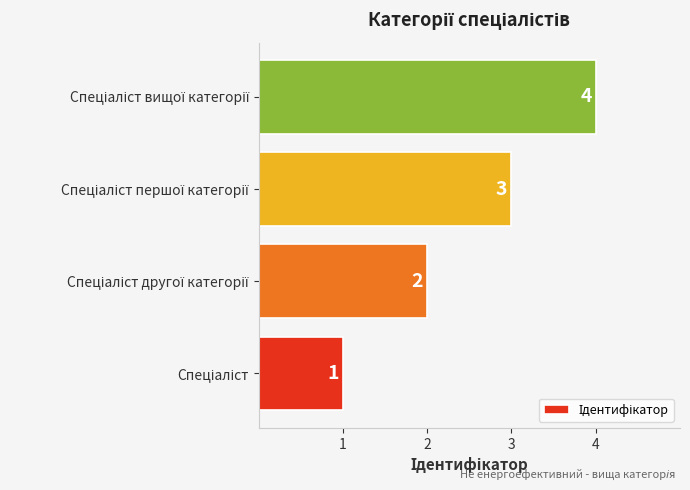

What is the sum of all values?

10